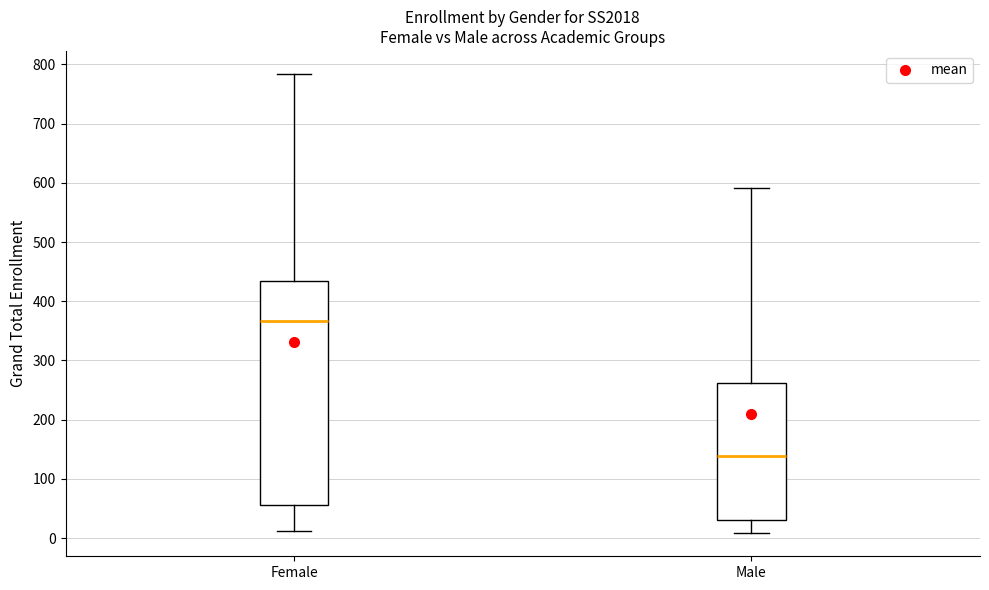

Reading left to right, transcribe this box plot: for each box, give where its median line is, the range the box spans, and where its two whiskers end, as read against the y-axis. The values are not printed on the chart, so give them approximately, as read against the axis.

Female: median 370, box 60 to 430, whiskers 10 to 780
Male: median 140, box 30 to 260, whiskers 10 to 590